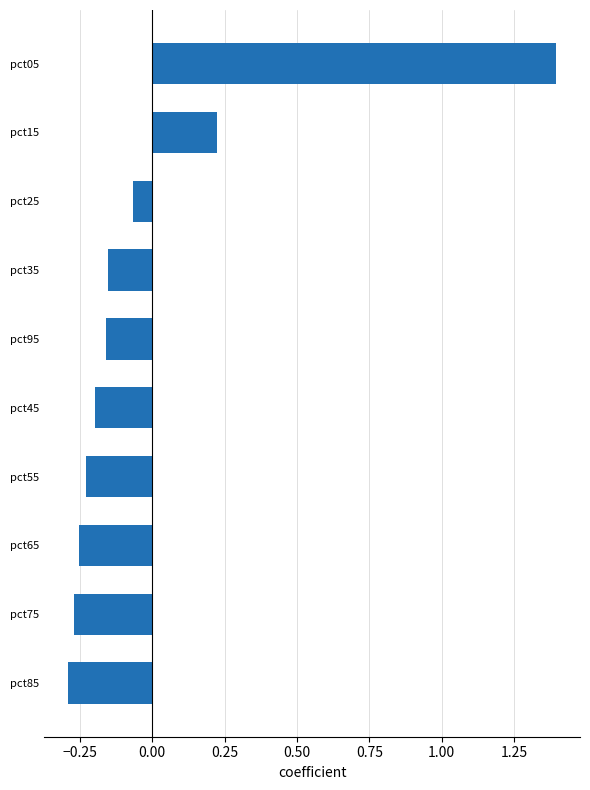

True or false: the data shows -0.4 at pct65.

False